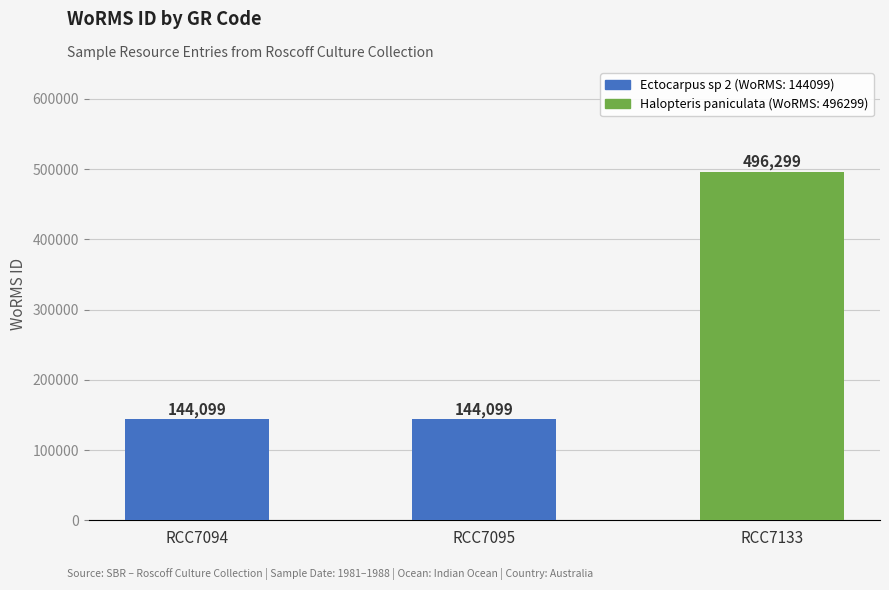

What is the value of the 2nd bar from the left?

144099